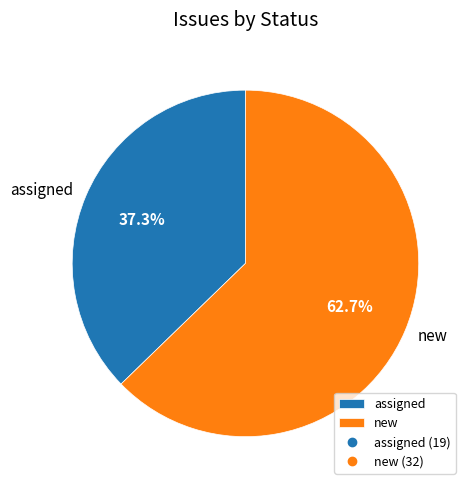

Do new and assigned together represent more than half of the pie?

Yes